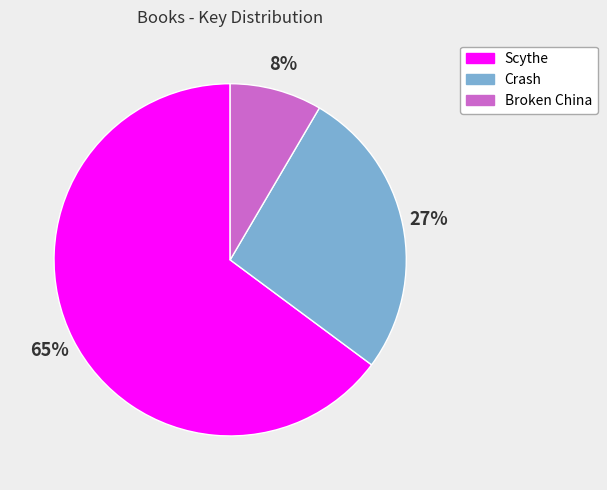

The Scythe slice represents 70% of the pie. True or false?

False